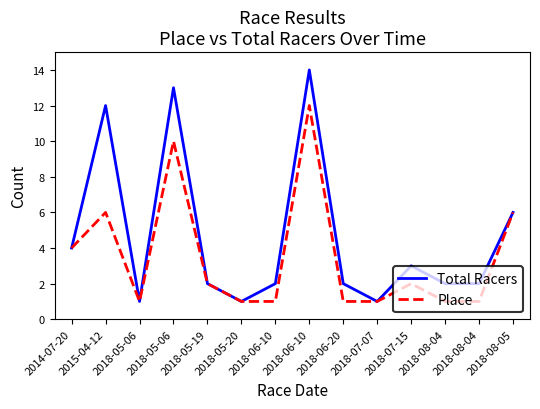

True or false: Place and Total Racers cross at least once.

False